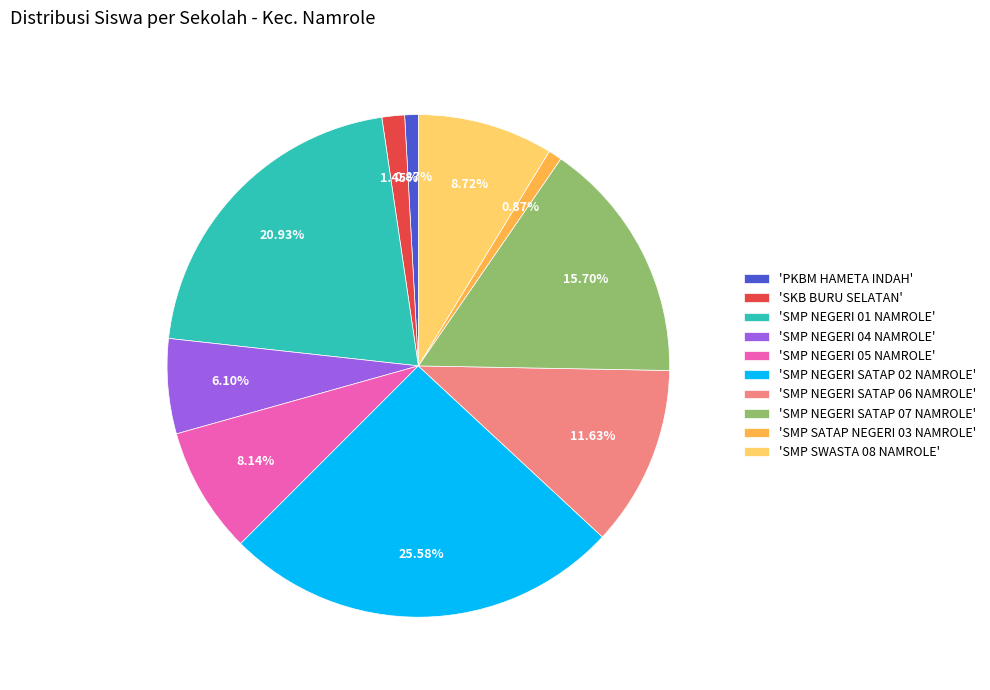

Approximately how many times larger is the value at 'SMP NEGERI 04 NAMROLE' compared to 'PKBM HAMETA INDAH'?

7.0